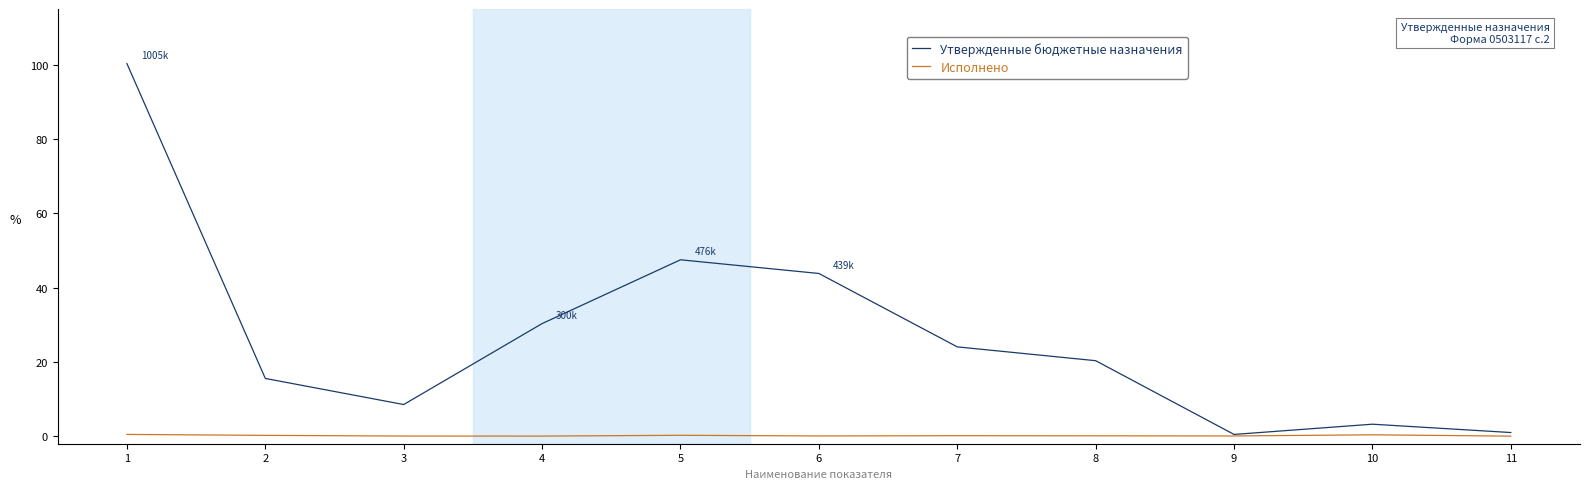

Which series has the largest range (max minus min)?

Утвержденные бюджетные назначения